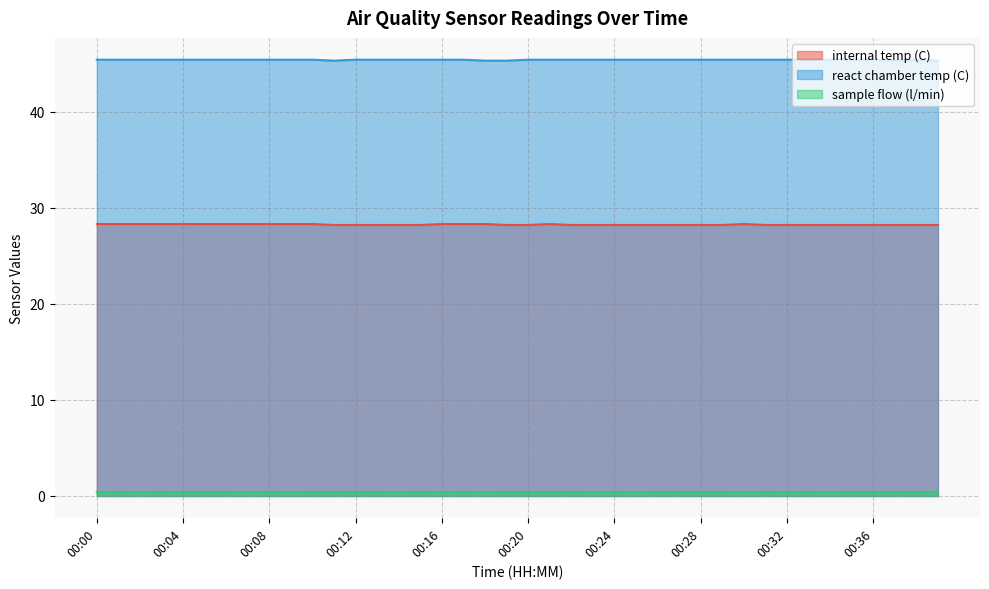

What is the highest value of the react chamber temp (C) series?

45.4